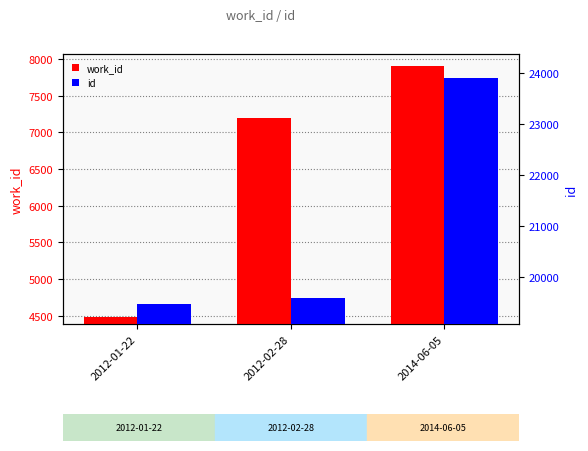

Rank the categories by id value from highest to lowest.

2014-06-05, 2012-02-28, 2012-01-22